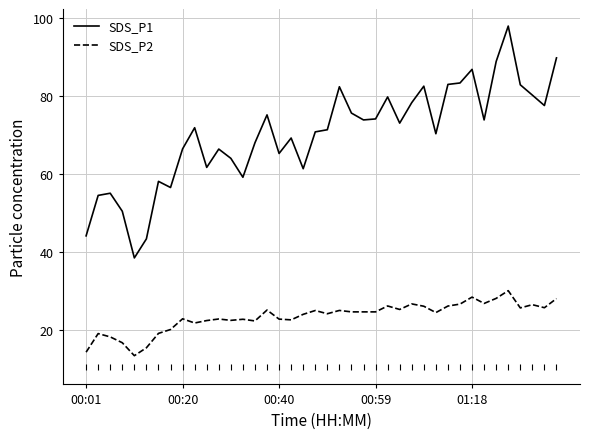

List the series in order of their overall mean, highest first.

SDS_P1, SDS_P2